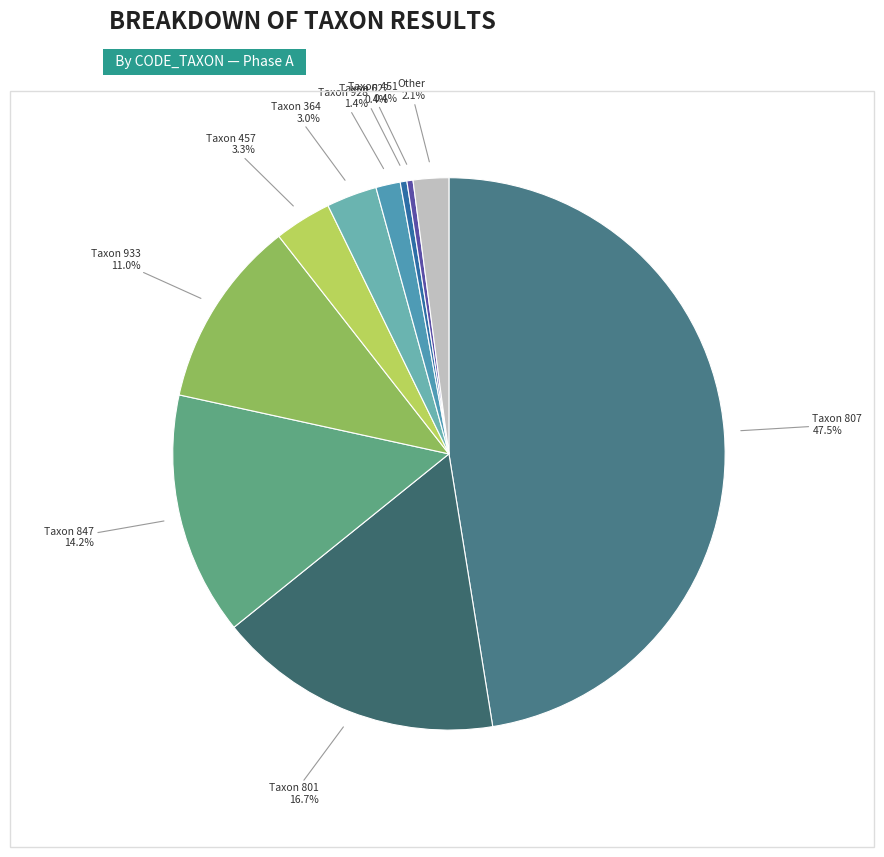

Between Taxon 847 and Taxon 807, which is larger?

Taxon 807